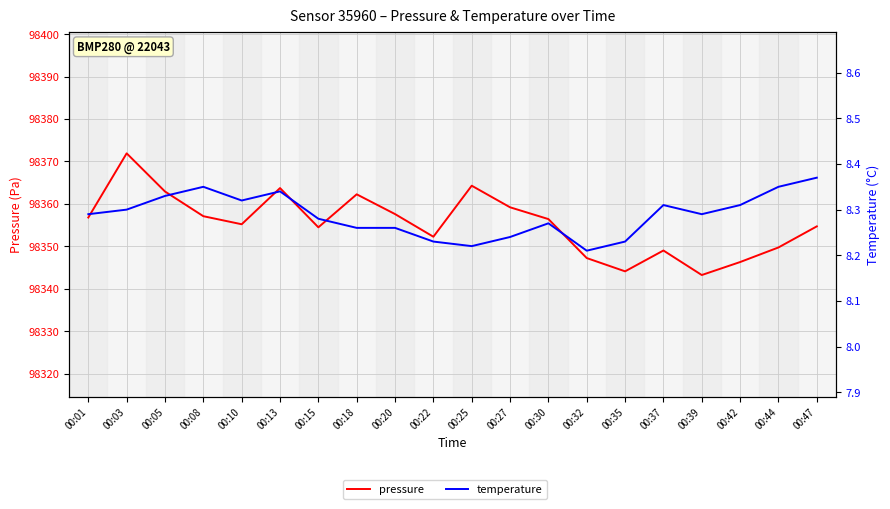

True or false: pressure and temperature cross at least once.

False